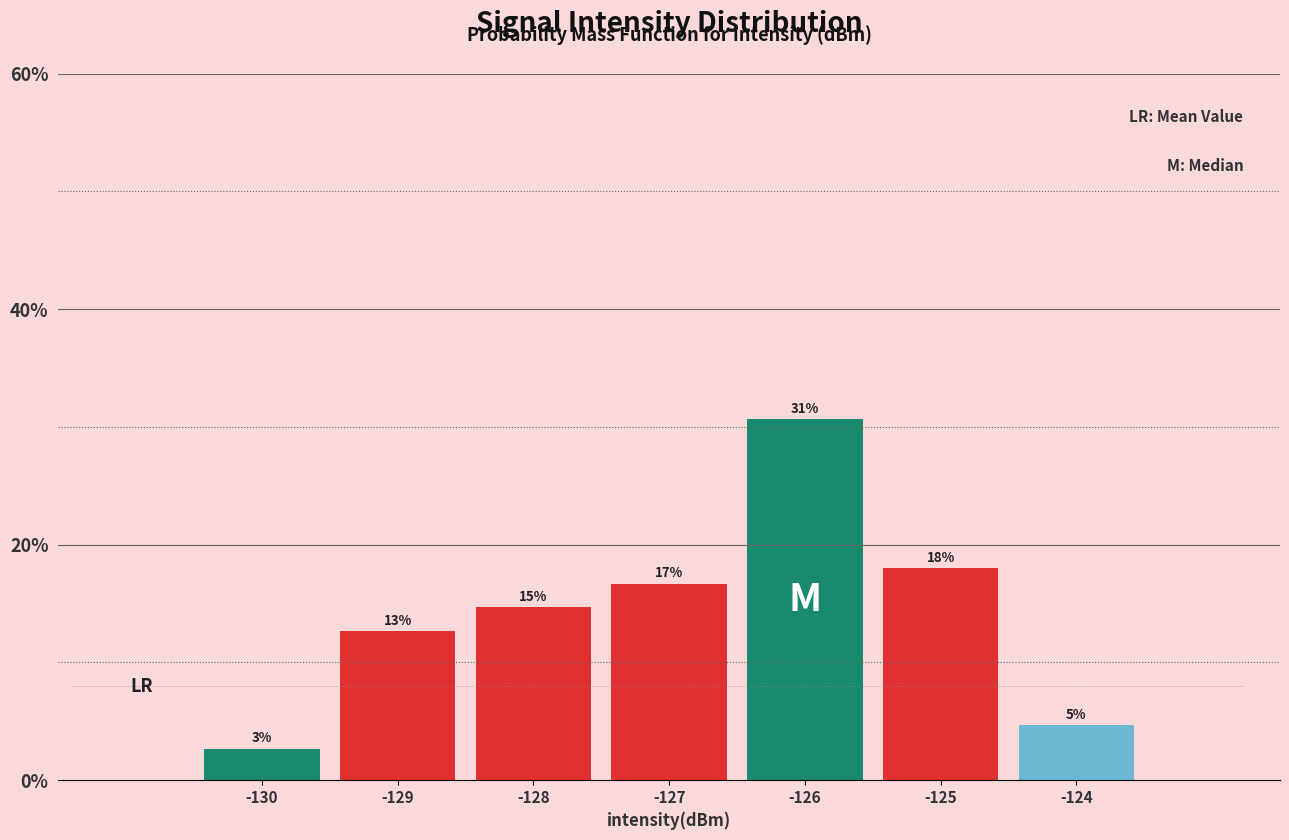

Are the bars horizontal?

No